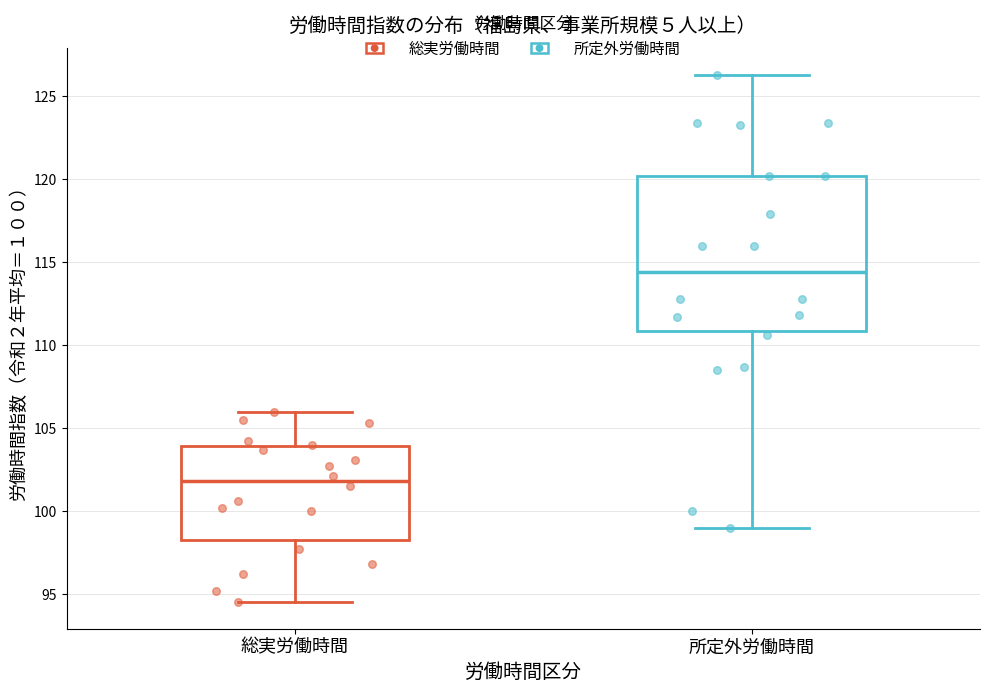

Which box's median line is the lowest?

総実労働時間